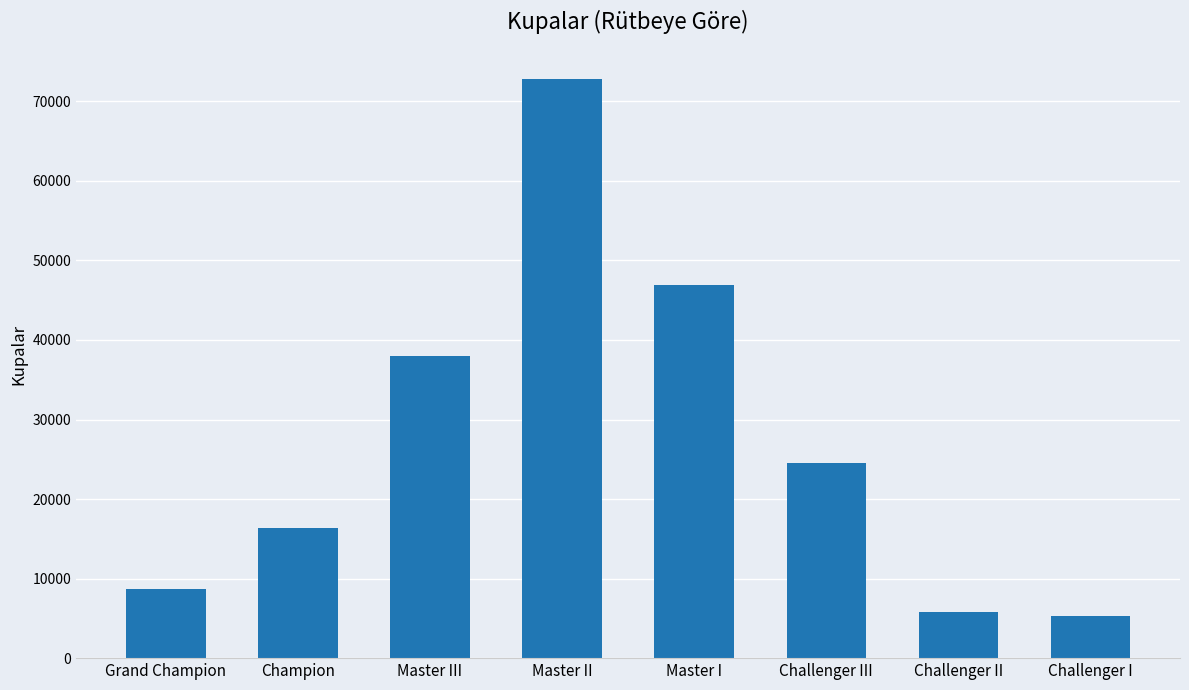

Reading left to right, transcribe all the data shown in this chart.

Grand Champion=8686	Champion=16355	Master III=38043	Master II=72828	Master I=46947	Challenger III=24529	Challenger II=5760	Challenger I=5332